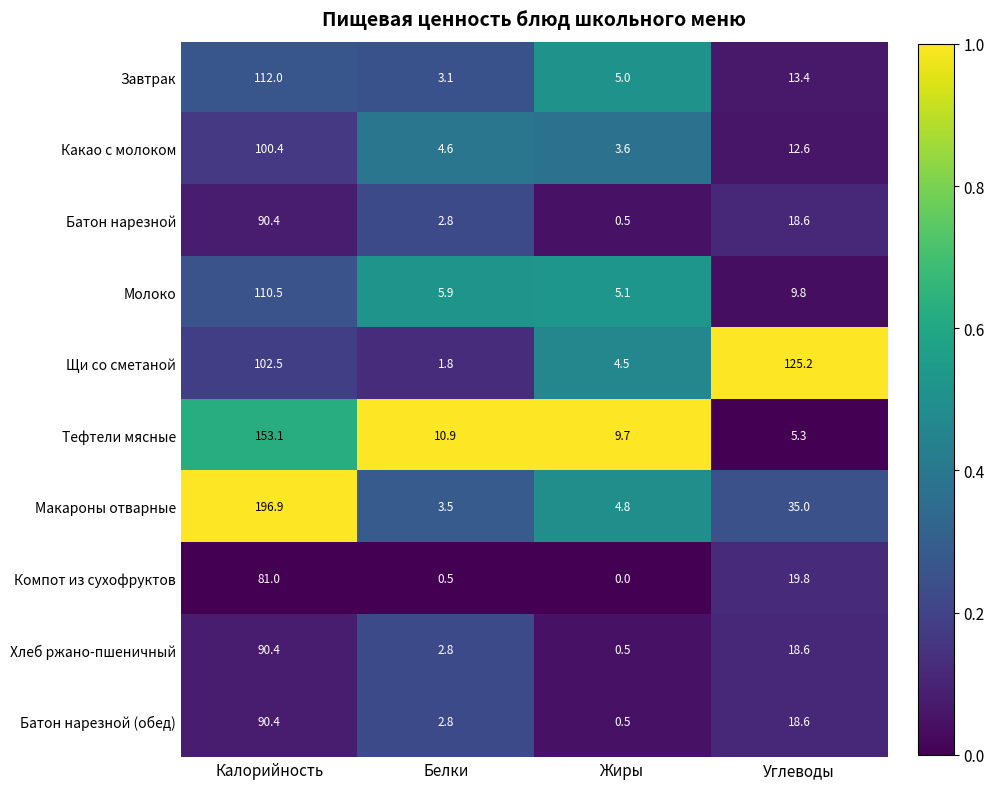

What is the lowest value of the Щи со сметаной series?

1.8